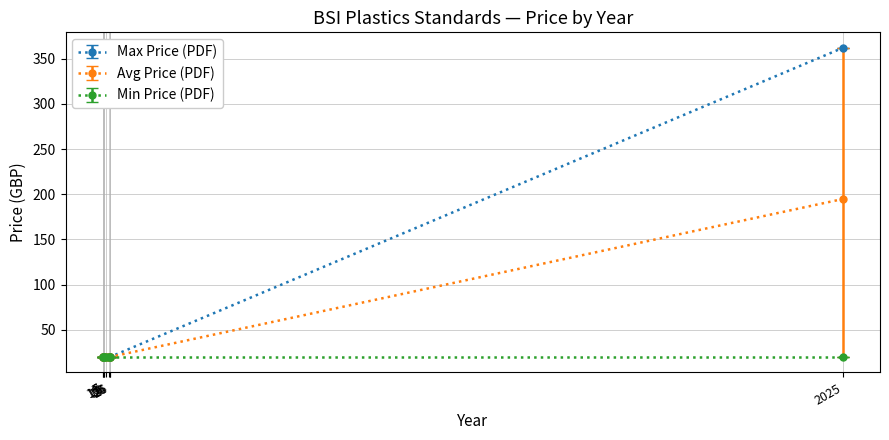

Rank the series at 2025 from lowest to highest value.

Min Price (PDF), Avg Price (PDF), Max Price (PDF)